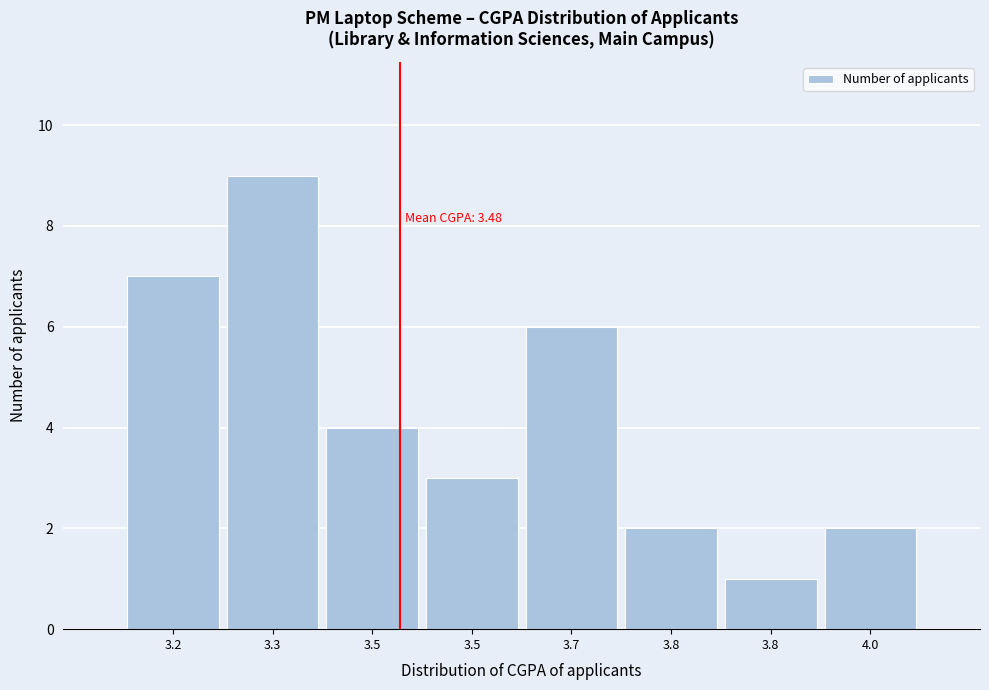

How many bars are there in total?

8